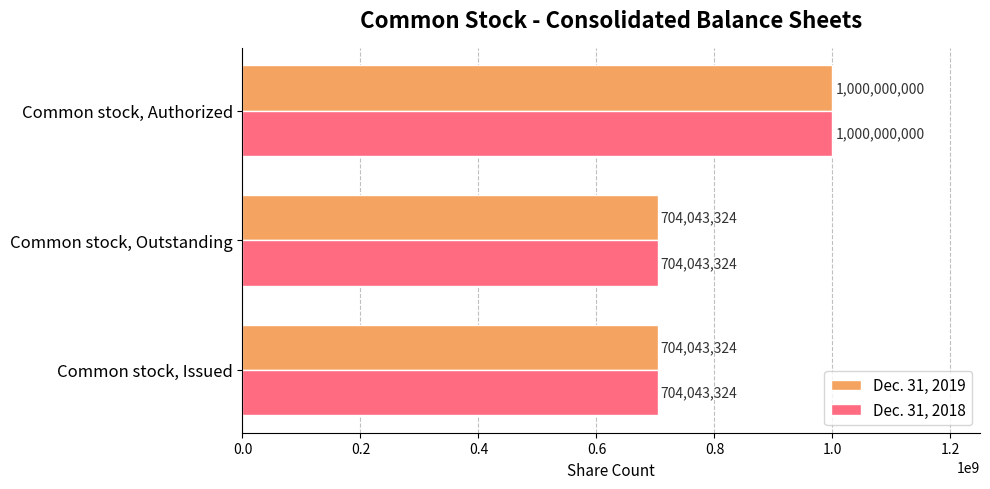

What is the difference between the maximum and minimum values in the Dec. 31, 2018 series?

295956676